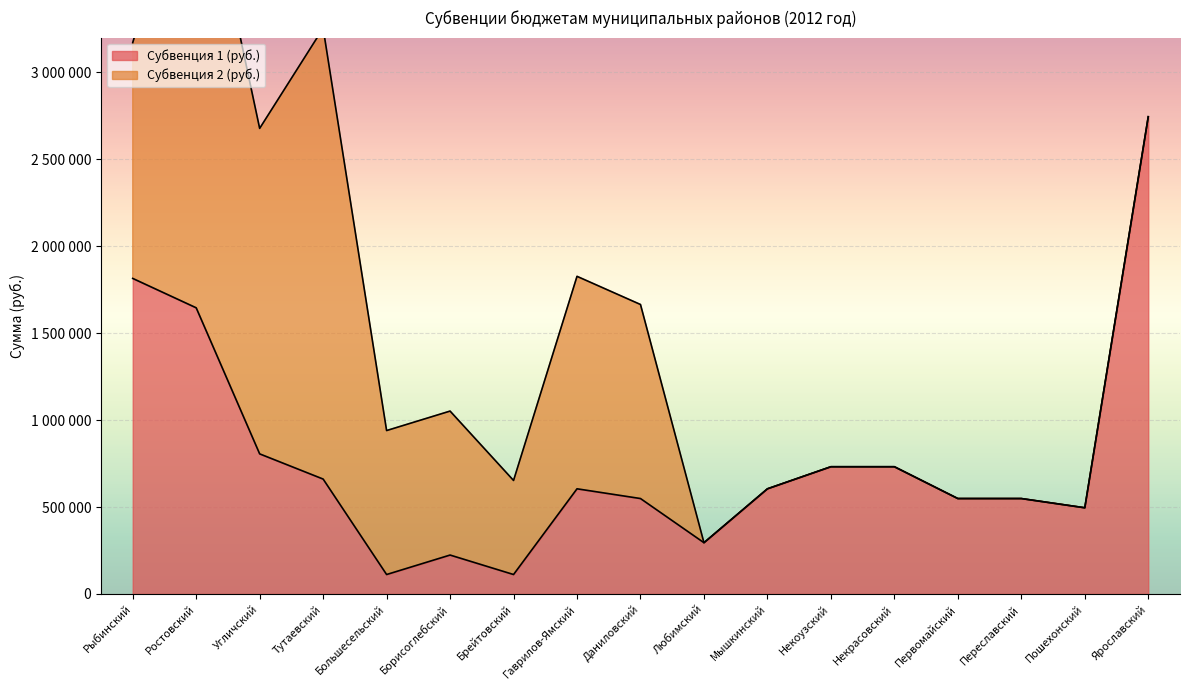

What is the difference between the second highest and minimum values?

1703000